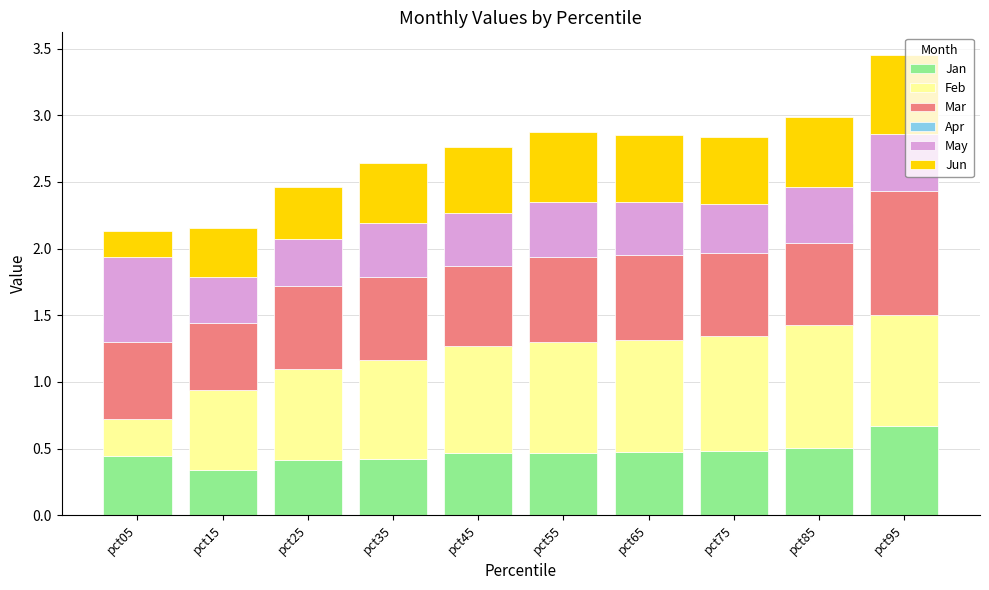

Count the number of categories in the chart.

10